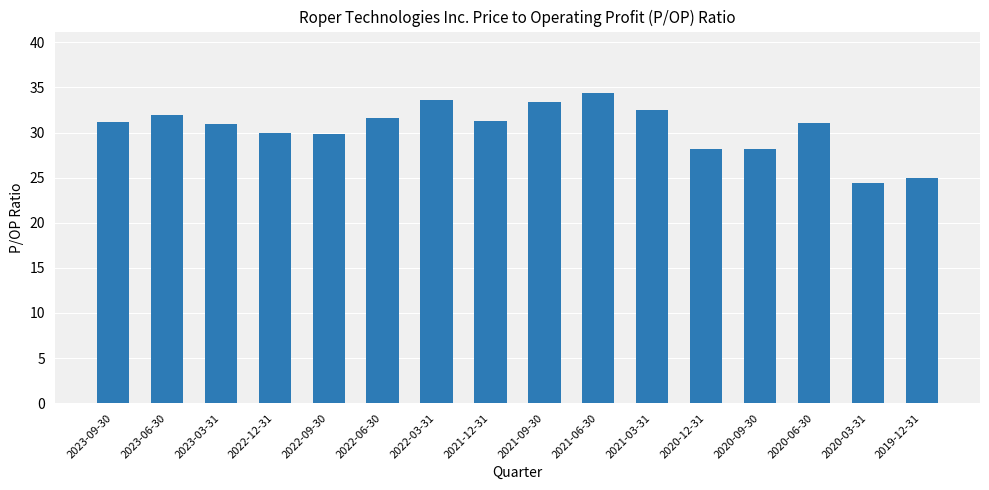

How many bars are there in total?

16